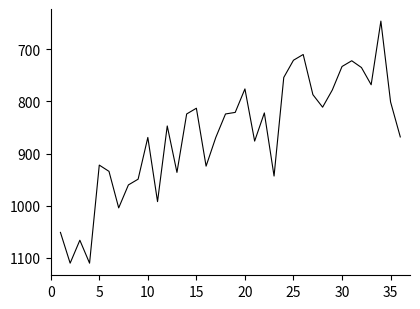

Count the number of data series in this chart.

1